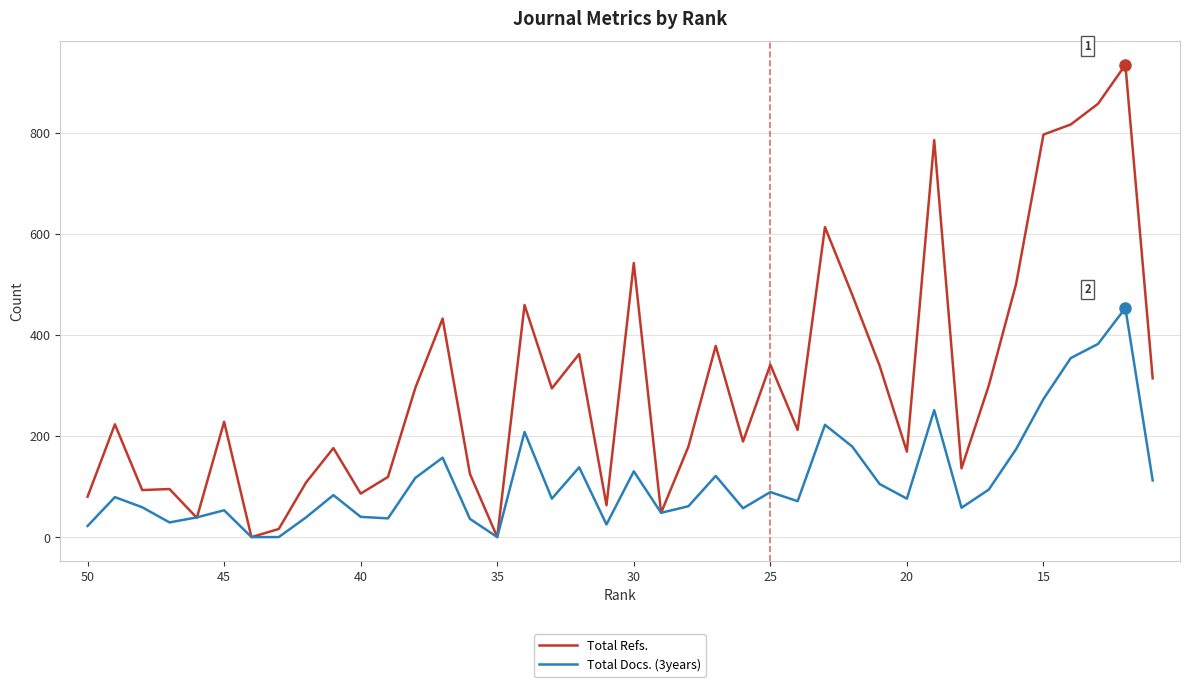

Does the chart have visible grid lines?

Yes